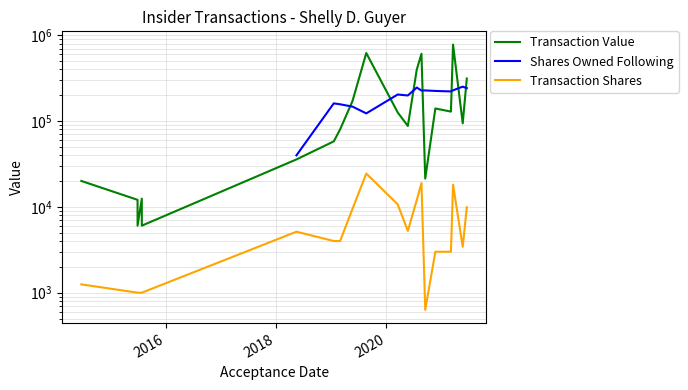

Is the value of Shares Owned Following at 12 greater than the value of Transaction Shares at 16?

Yes